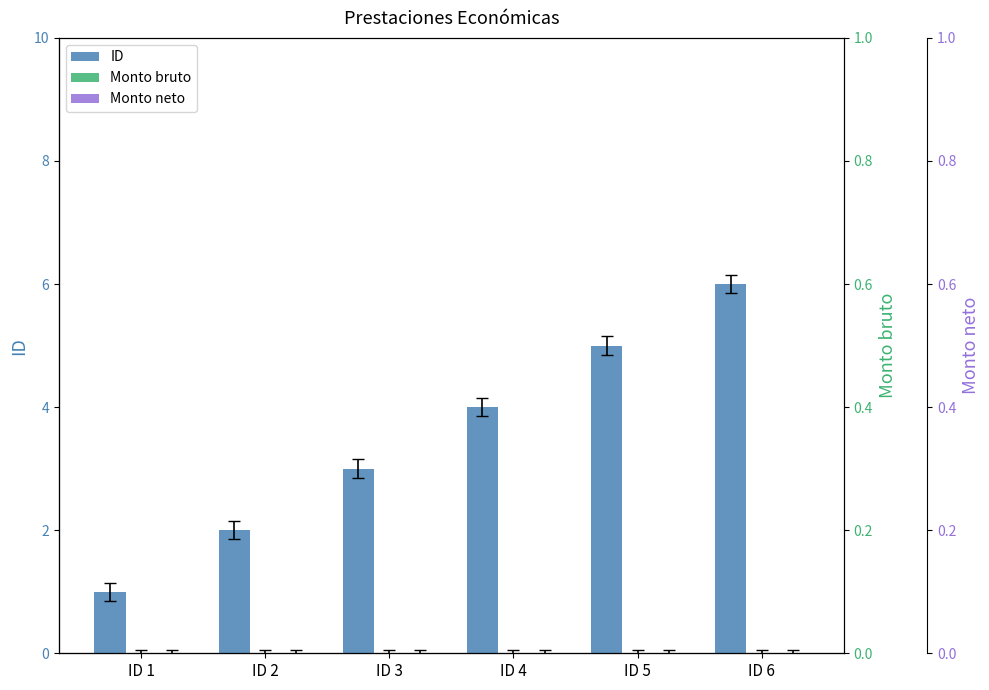

How many distinct data groups are displayed?

3